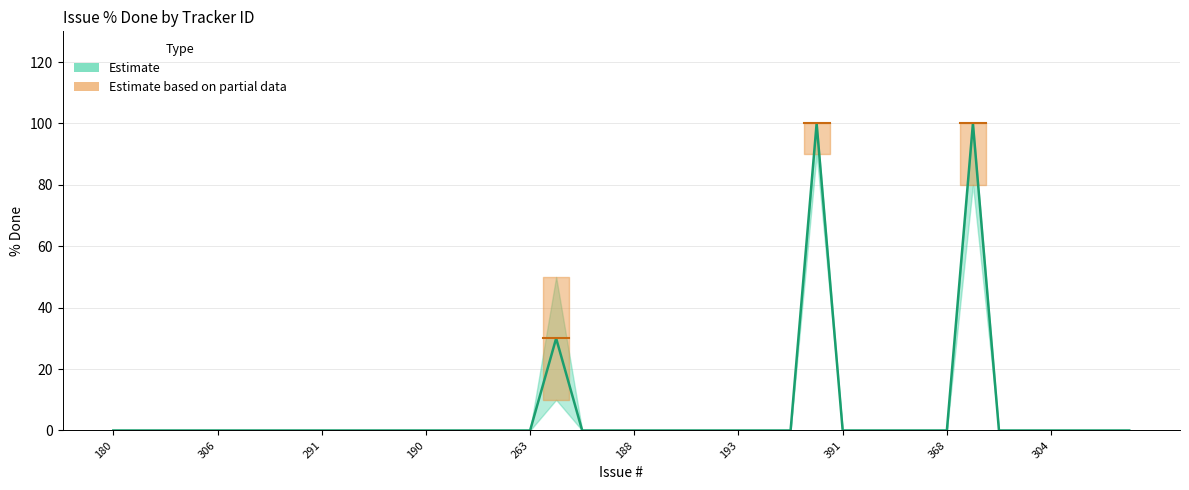

What is the difference between the maximum and minimum values?

100